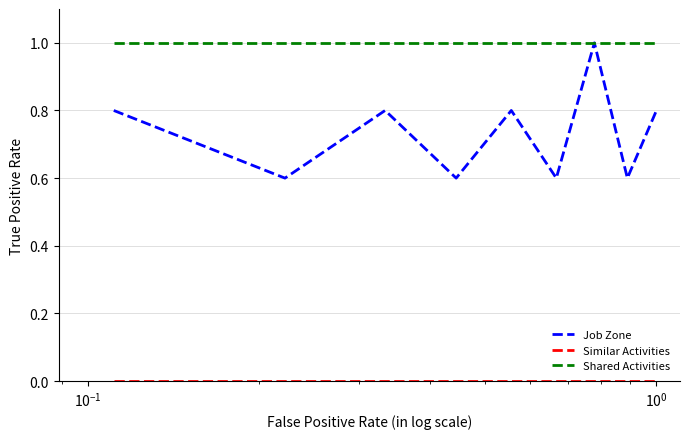

Which series has the widest spread of values?

Job Zone